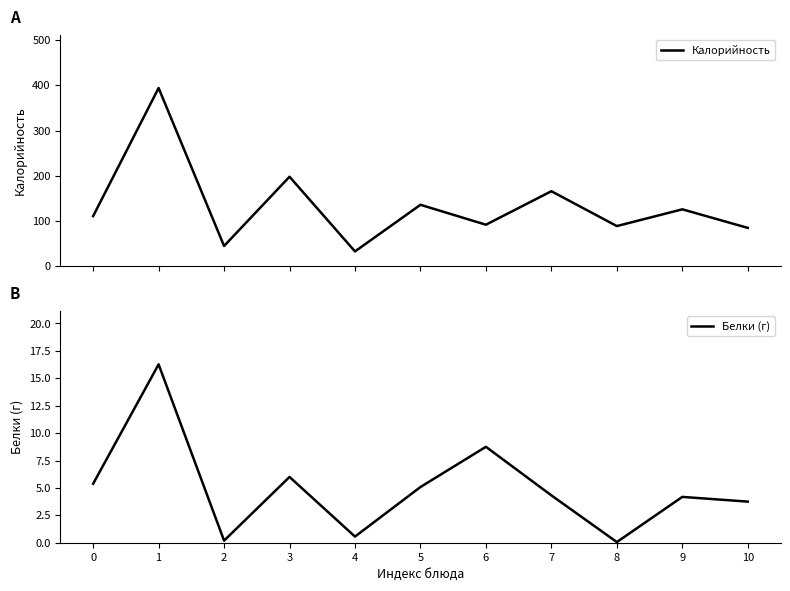

The value of Калорийность at 8 is 89.0. True or false?

True